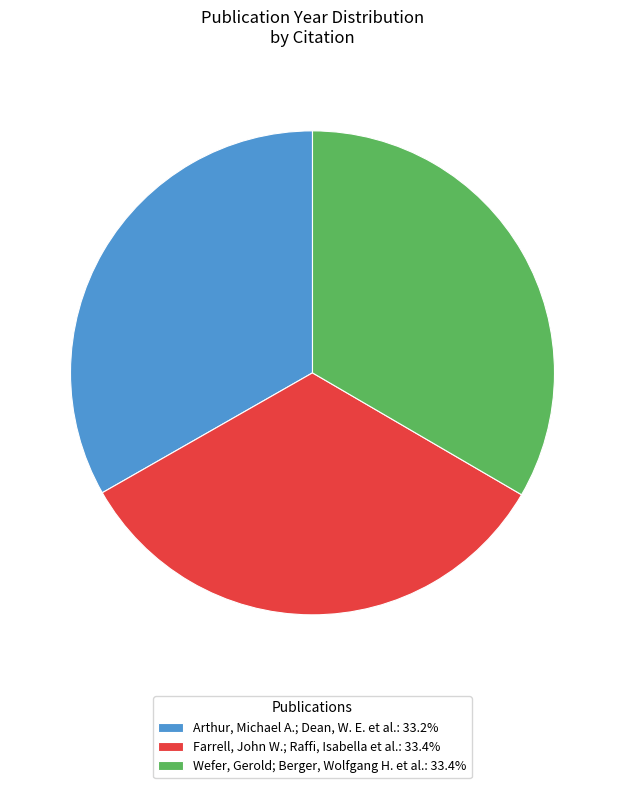

Combined, do Wefer, Gerold; Berger, Wolfgang H. et al.: 33.4% and Farrell, John W.; Raffi, Isabella et al.: 33.4% account for over 50%?

Yes